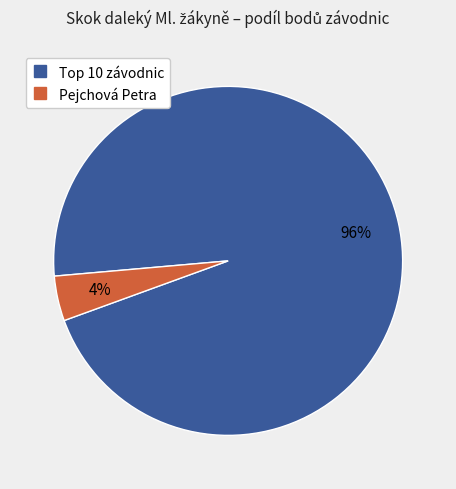

To the nearest percent, what is the average slice percentage?

50%